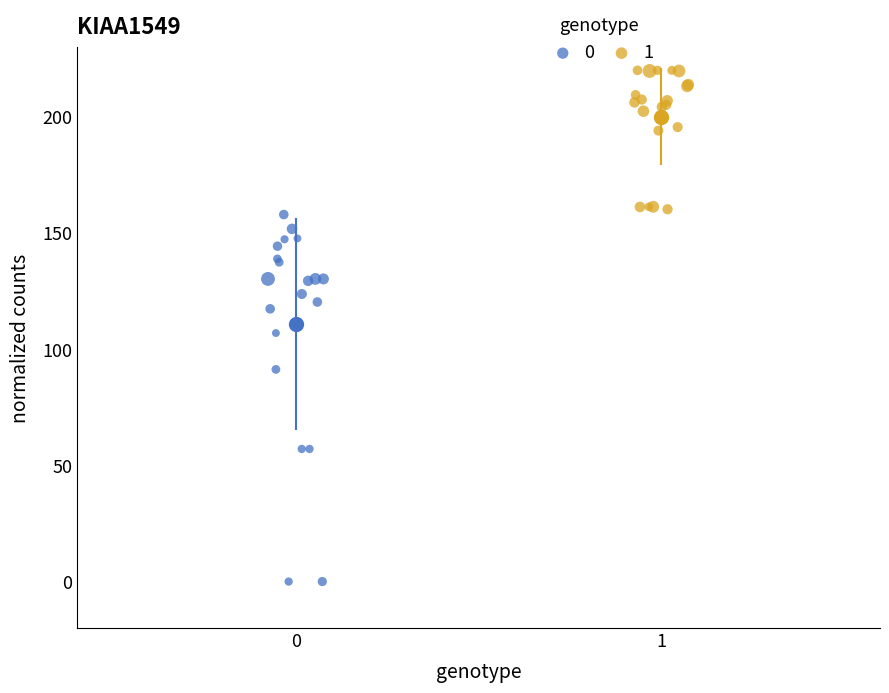

What are all the series names shown in the legend?

0, 1